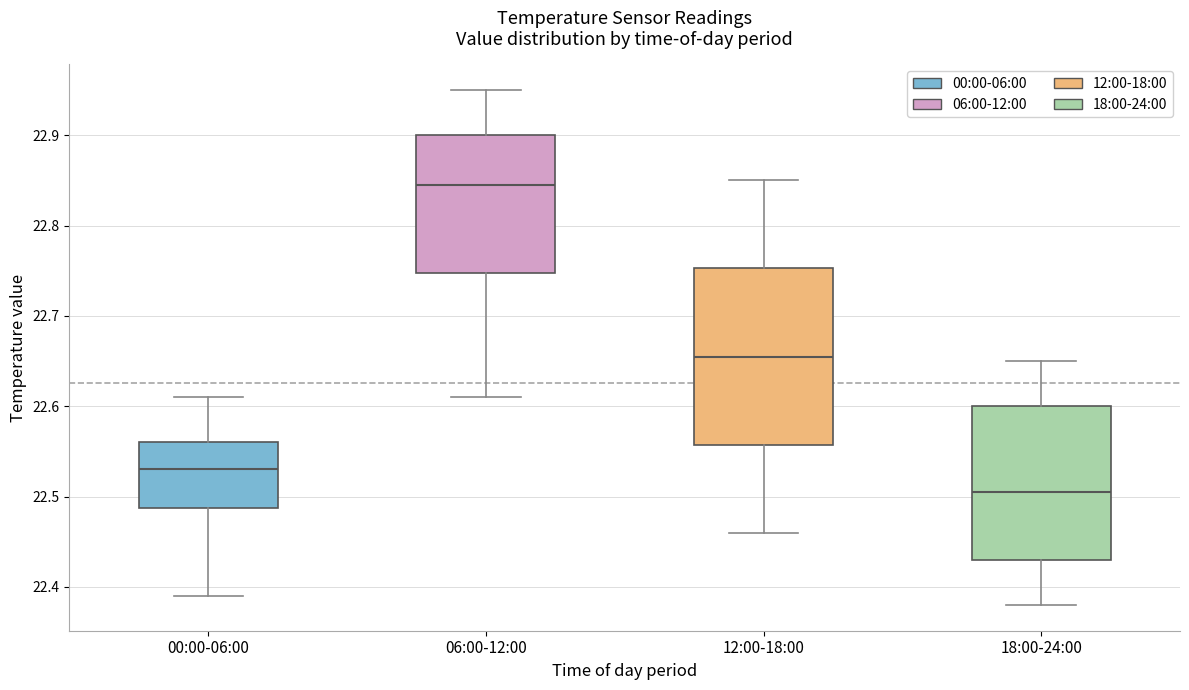

Reading left to right, read every box against the y-axis: the position of its median line, the range the box covers, and the ends of its whiskers. The values are not printed on the chart, so give them approximately, as read against the axis.

00:00-06:00: median 22.53, box 22.49 to 22.56, whiskers 22.39 to 22.61
06:00-12:00: median 22.85, box 22.75 to 22.90, whiskers 22.61 to 22.95
12:00-18:00: median 22.66, box 22.56 to 22.75, whiskers 22.46 to 22.85
18:00-24:00: median 22.51, box 22.43 to 22.60, whiskers 22.38 to 22.65